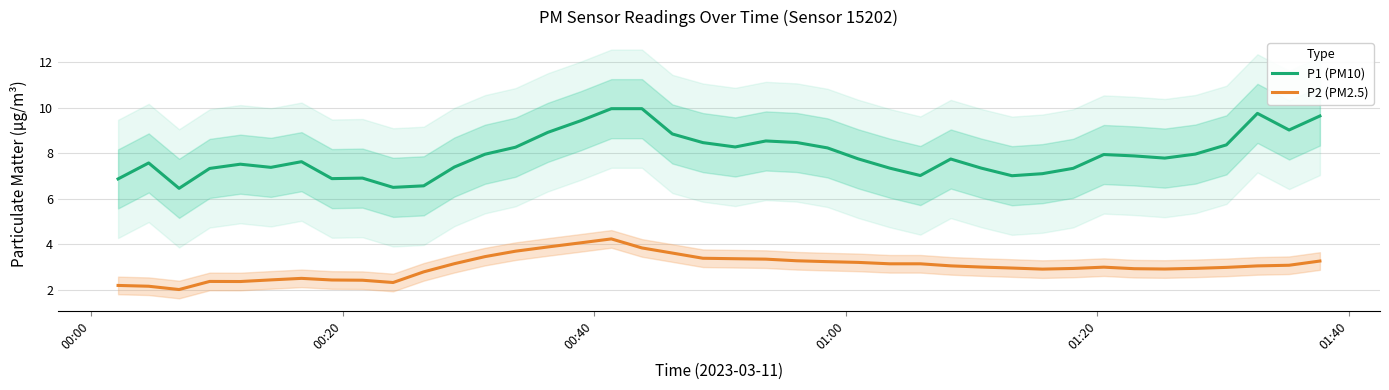

What is the highest value of the P2 (PM2.5) series?

4.2